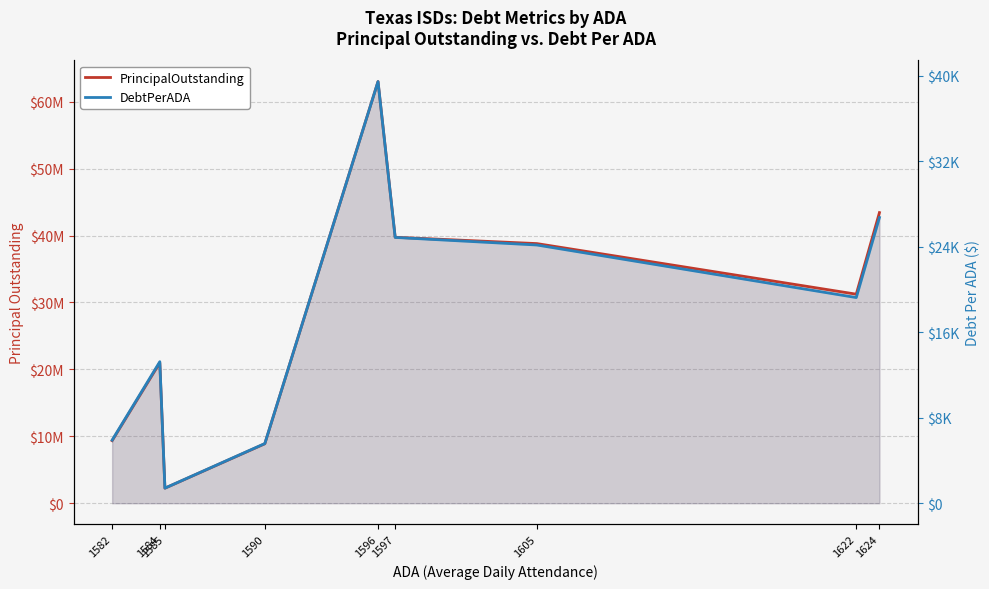

Which series has the widest spread of values?

PrincipalOutstanding